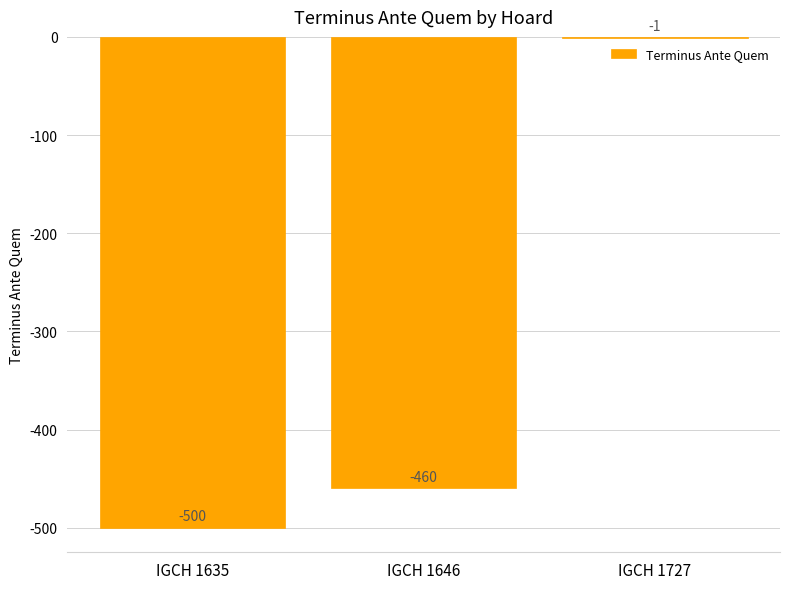

Between IGCH 1635 and IGCH 1646, which is larger?

IGCH 1646